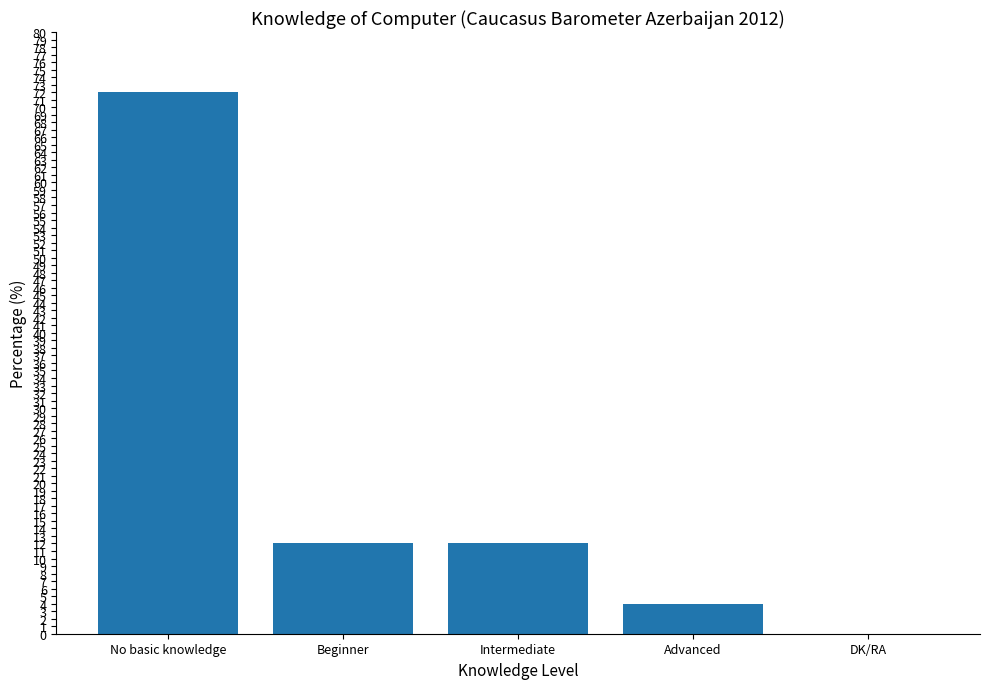

Between Intermediate and Advanced, which is larger?

Intermediate